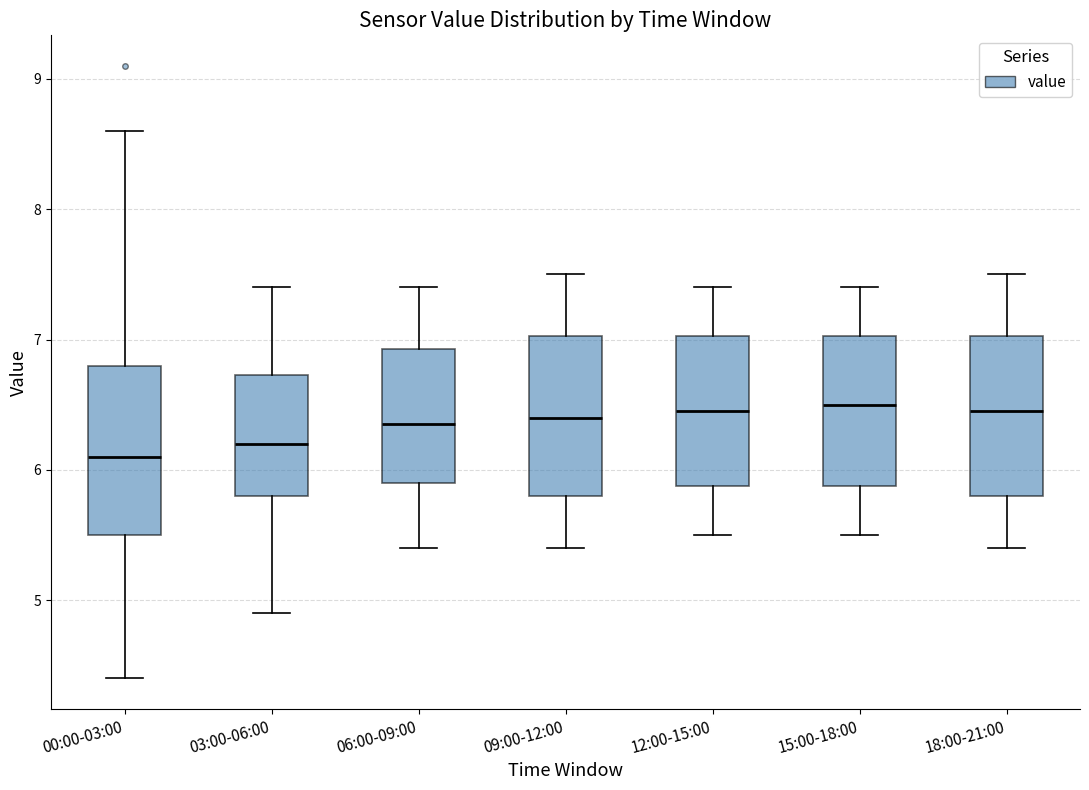

Reading left to right, read every box against the y-axis: the position of its median line, the range the box covers, and the ends of its whiskers. The values are not printed on the chart, so give them approximately, as read against the axis.

00:00-03:00: median 6.1, box 5.5 to 6.8, whiskers 4.4 to 8.6
03:00-06:00: median 6.2, box 5.8 to 6.7, whiskers 4.9 to 7.4
06:00-09:00: median 6.4, box 5.9 to 6.9, whiskers 5.4 to 7.4
09:00-12:00: median 6.4, box 5.8 to 7.0, whiskers 5.4 to 7.5
12:00-15:00: median 6.5, box 5.9 to 7.0, whiskers 5.5 to 7.4
15:00-18:00: median 6.5, box 5.9 to 7.0, whiskers 5.5 to 7.4
18:00-21:00: median 6.5, box 5.8 to 7.0, whiskers 5.4 to 7.5